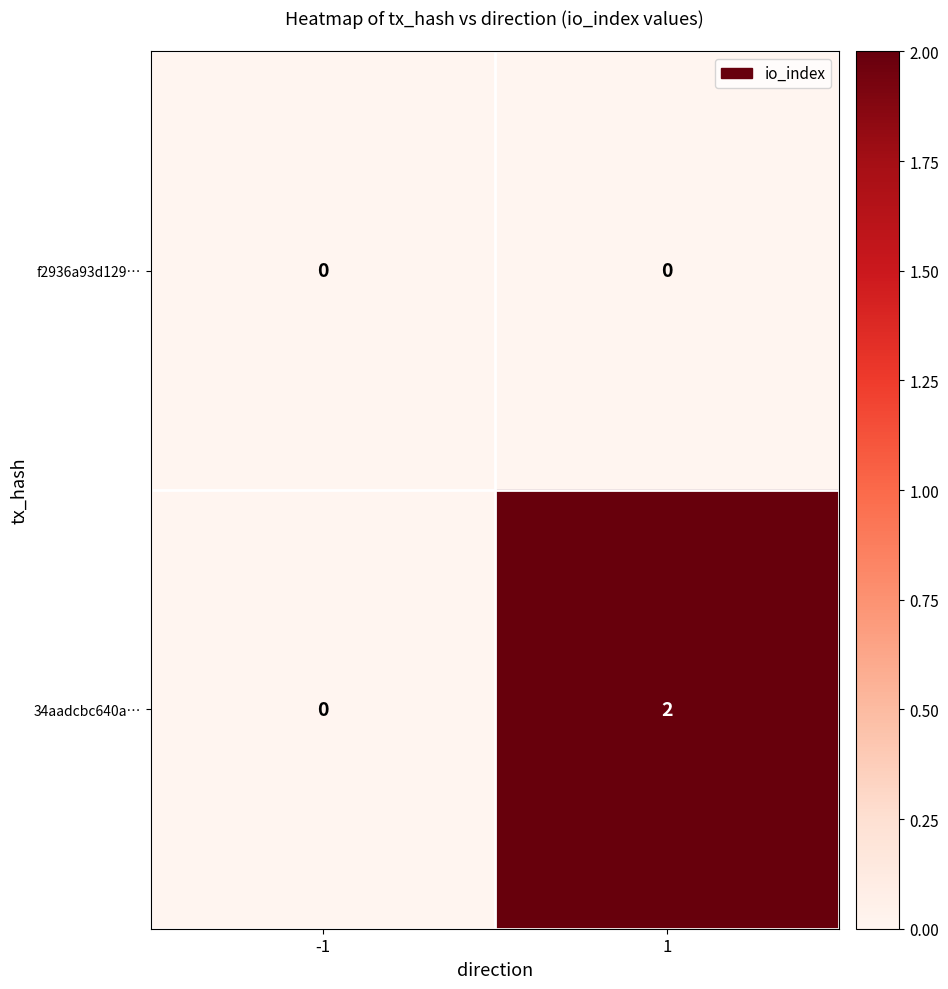

The f2936a93d129… series shows 0 at -1. True or false?

True